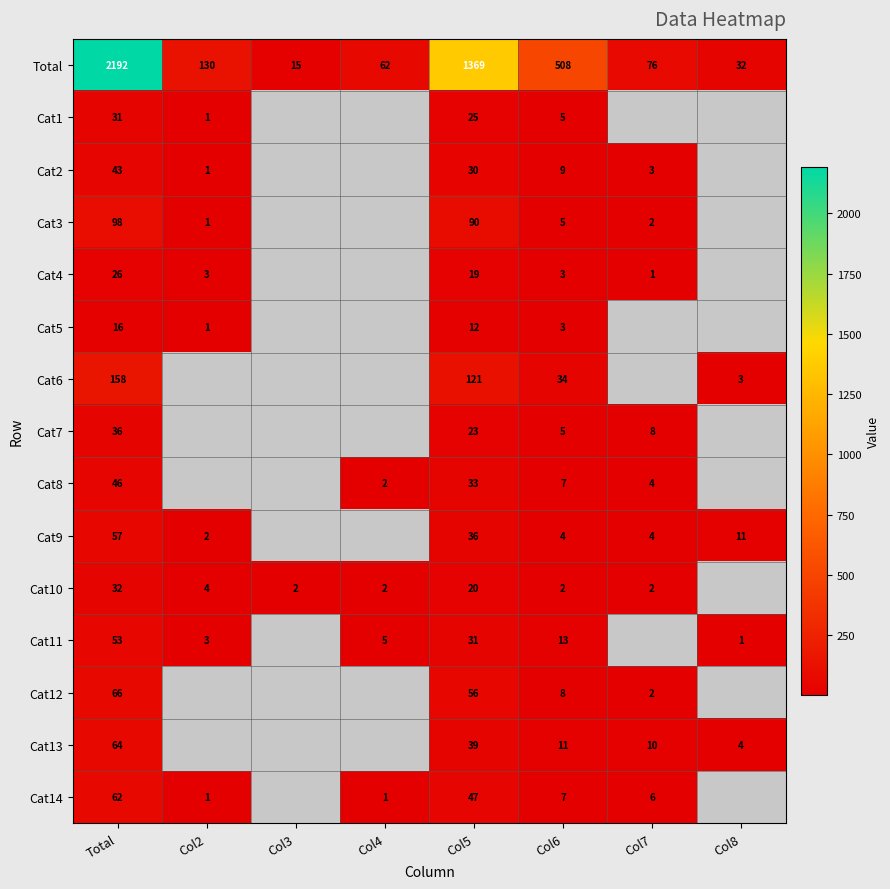

How many data points does each series have?

8